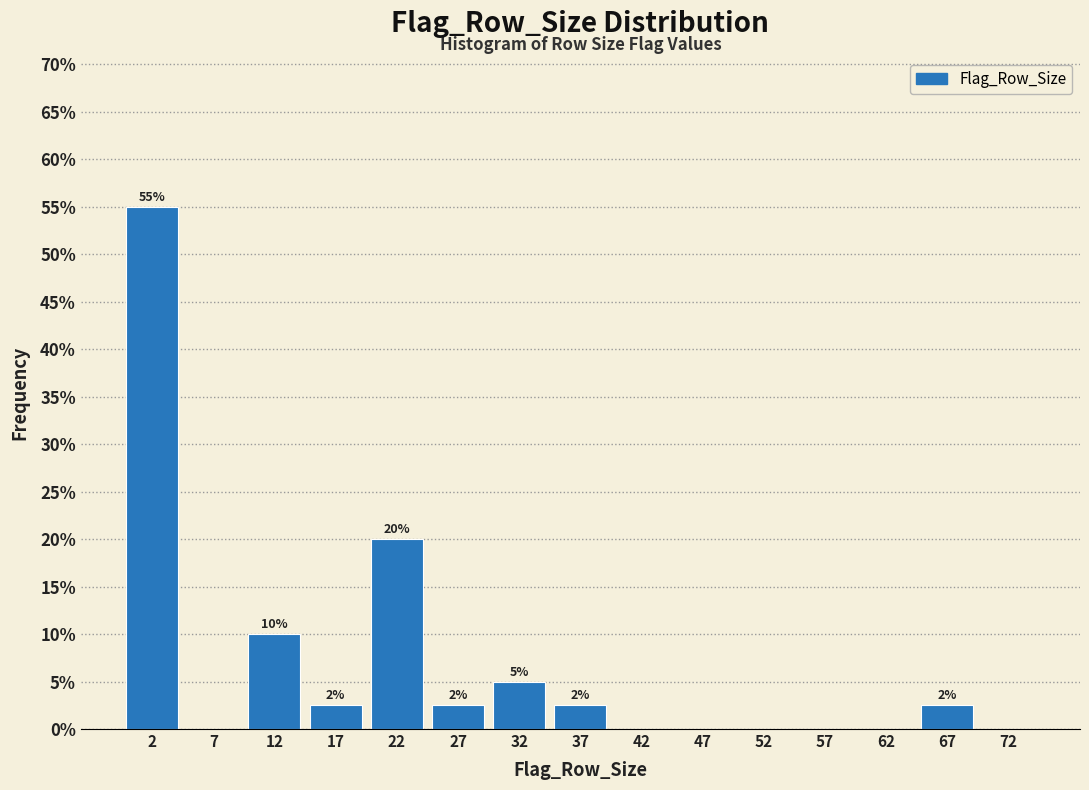

Over which range of the x-axis is the bar tallest?

0 to 5